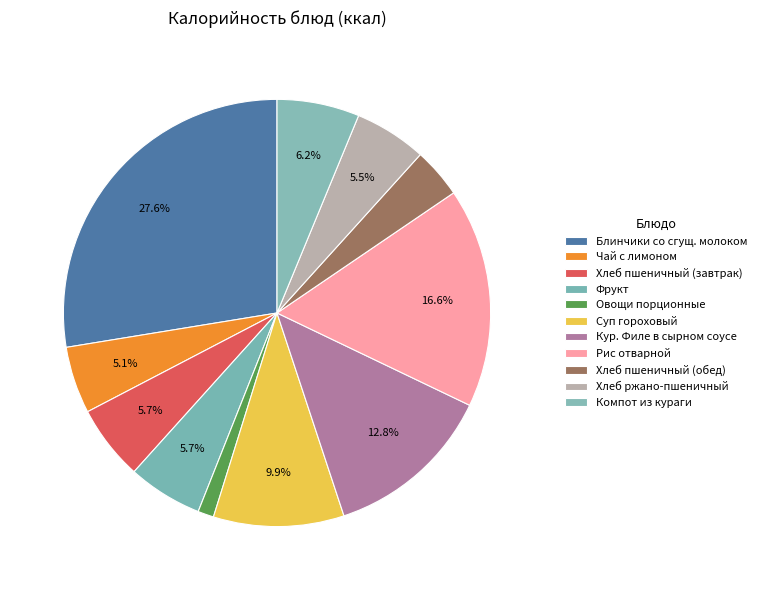

To the nearest percent, what is the average slice percentage?

9%